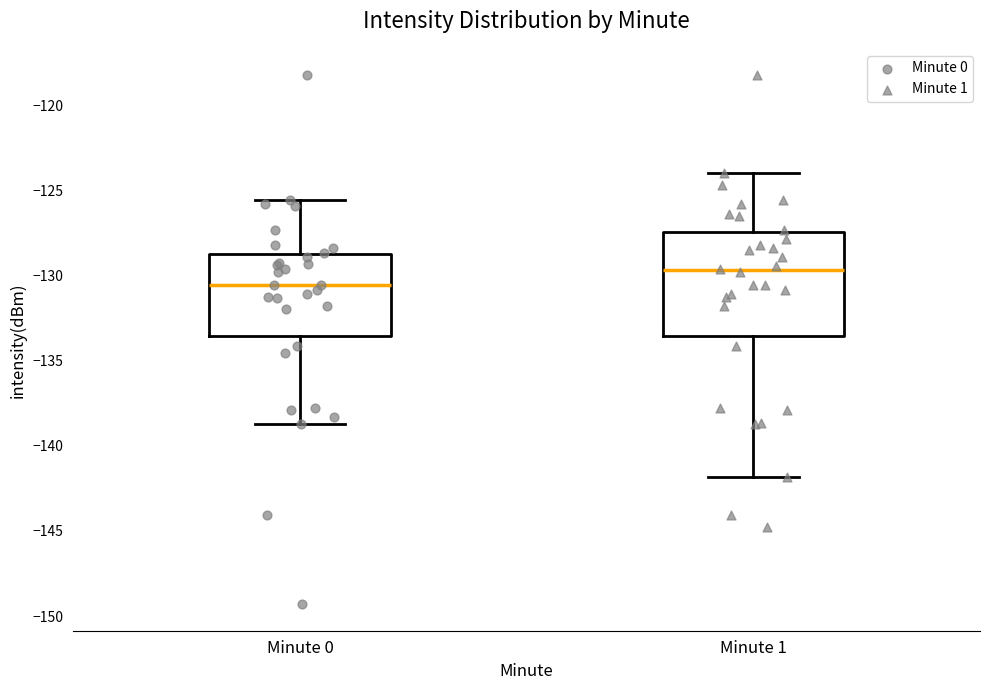

Where does the upper whisker of the box for Minute 1 end on the y-axis? The values are not printed on the chart, so give them approximately, as read against the axis.

-124.0